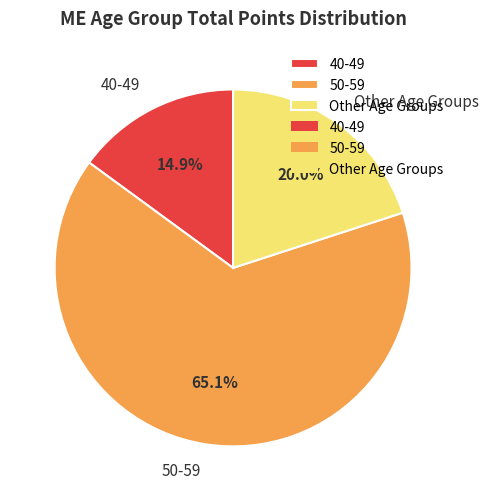

What is the ratio of the value at 50-59 to the value at 40-49?

4.4